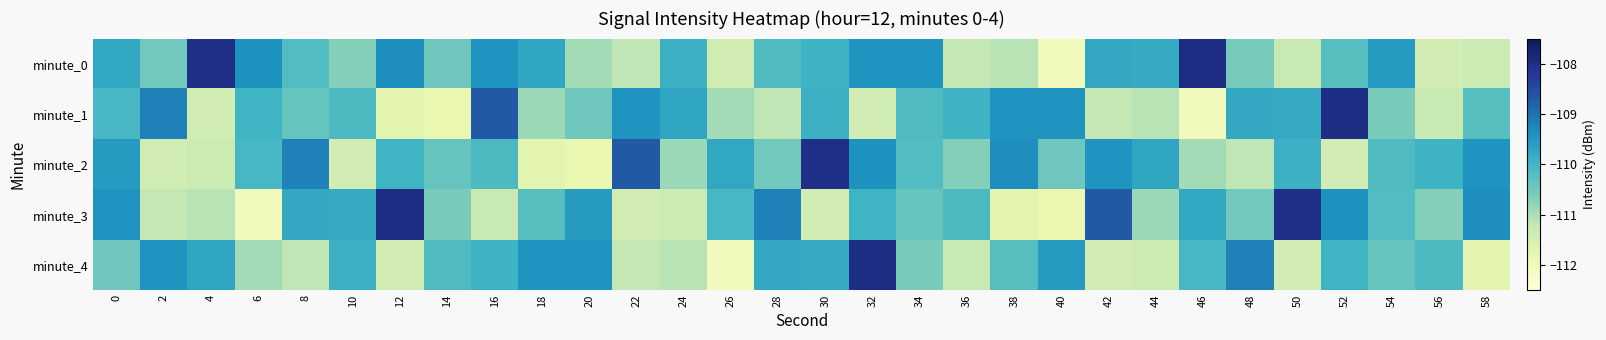

List the series in order of their peak value, lowest first.

minute_2, minute_0, minute_1, minute_3, minute_4